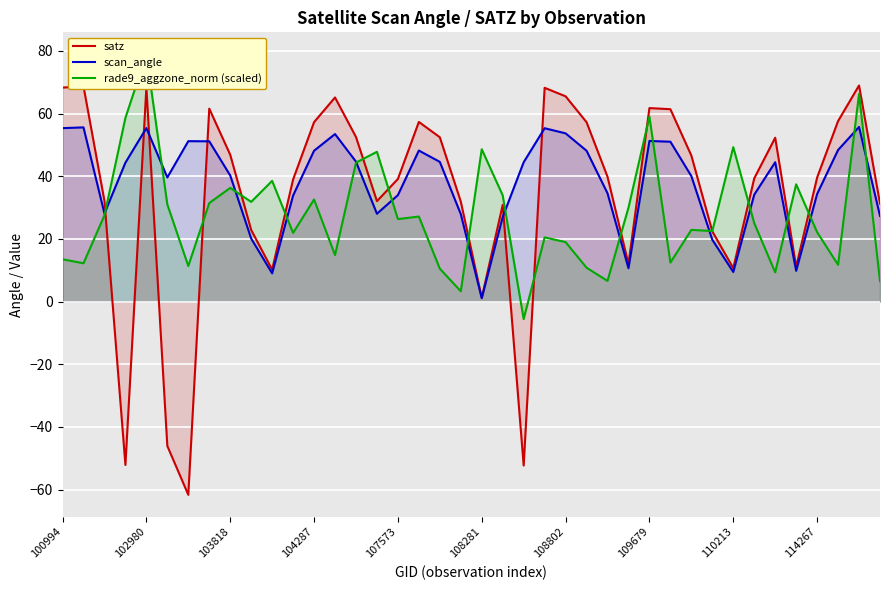

In rade9_aggzone_norm (scaled), how many points are higher than both neighbors (excluding endpoints)?

13